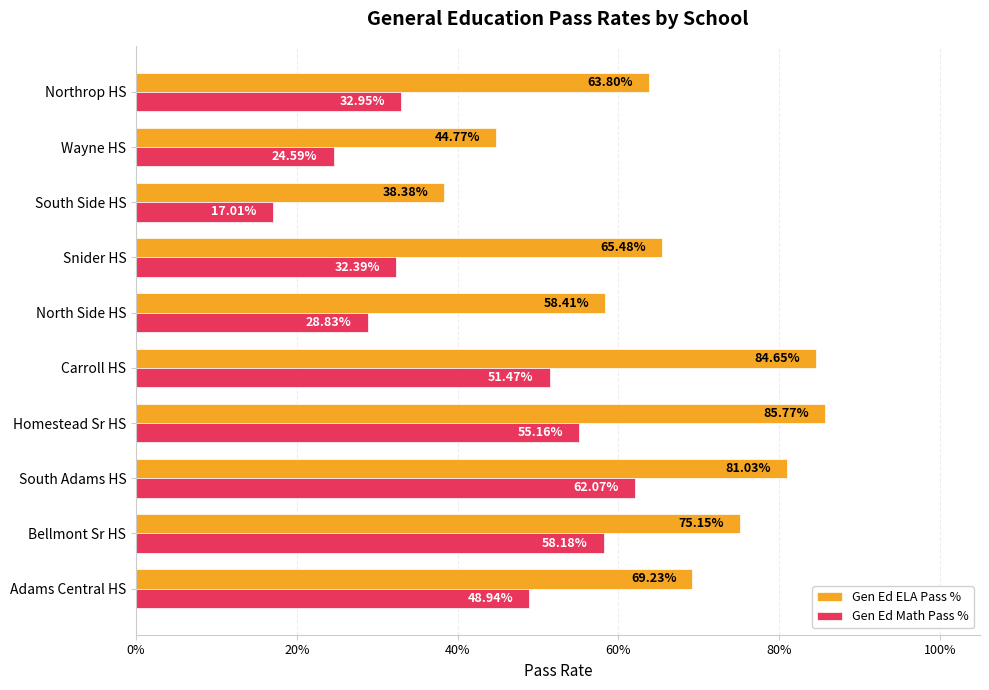

Count the number of data series in this chart.

2